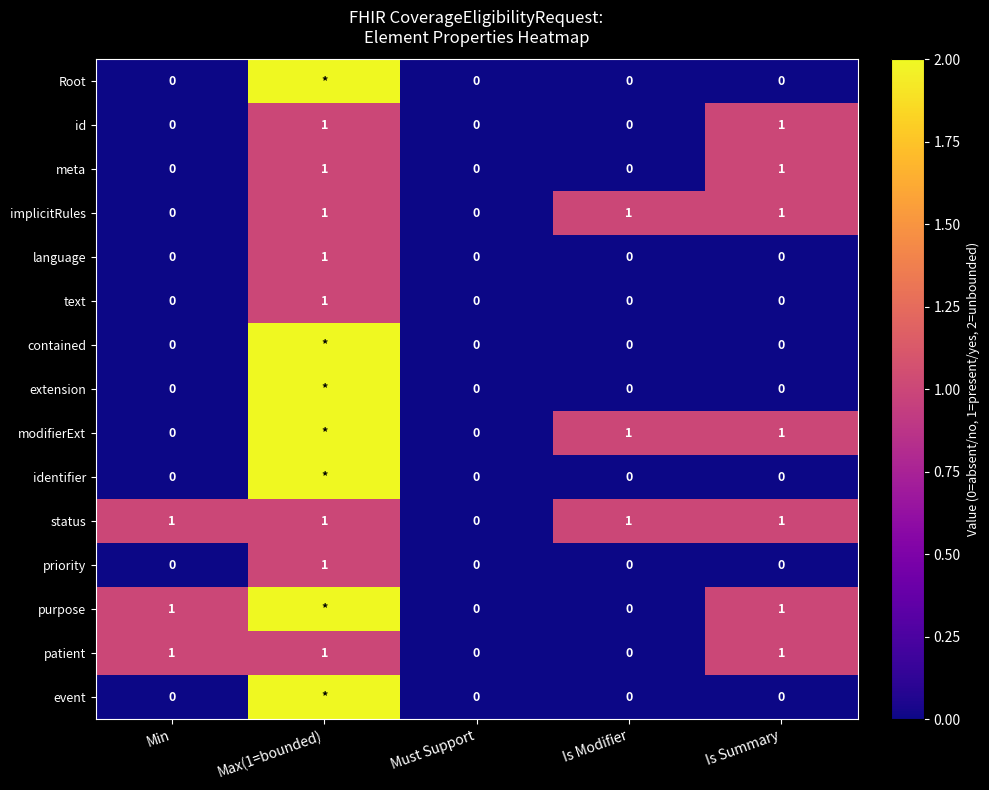

Count the priority values in the range 0 to 1.

5